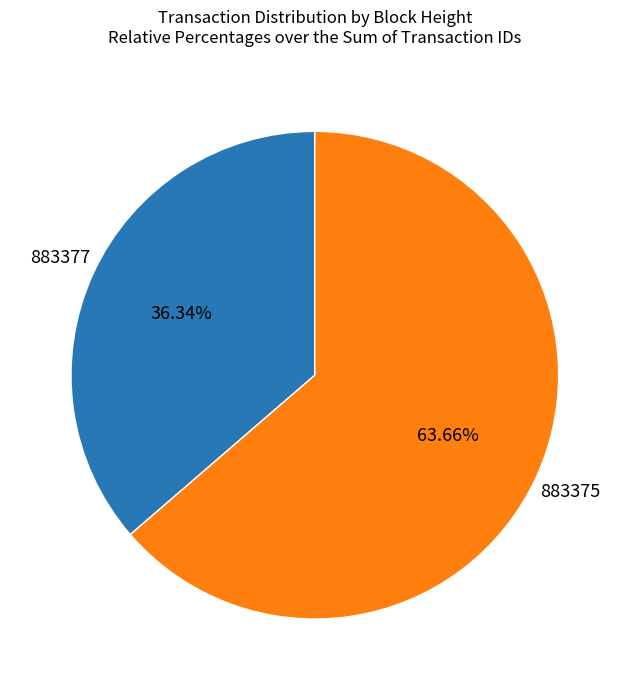

To the nearest percent, what is the combined percentage of 883375 and 883377?

100%